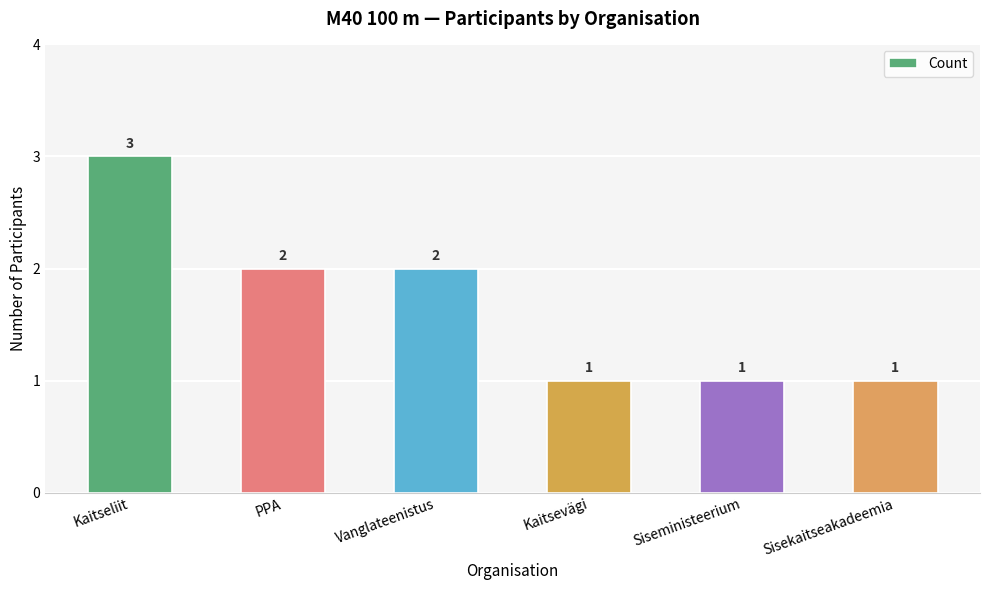

What is the minimum value shown in the chart?

1